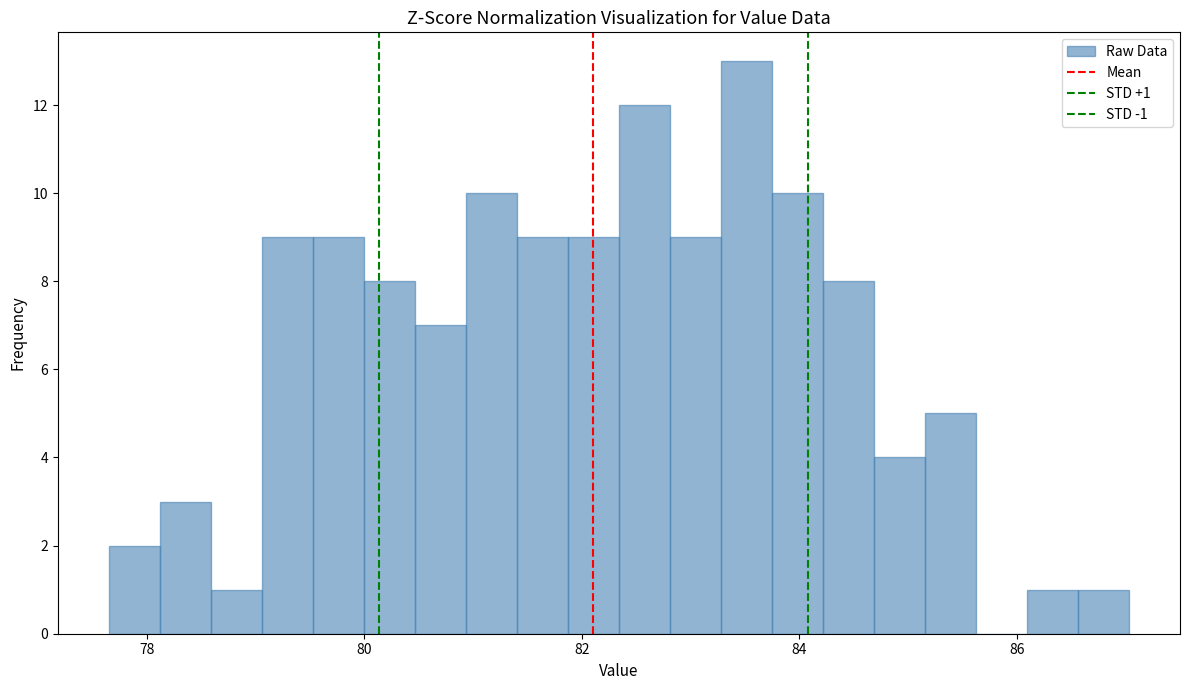

Read against the x-axis, roughly where is the centre of the tallest bar?

83.6